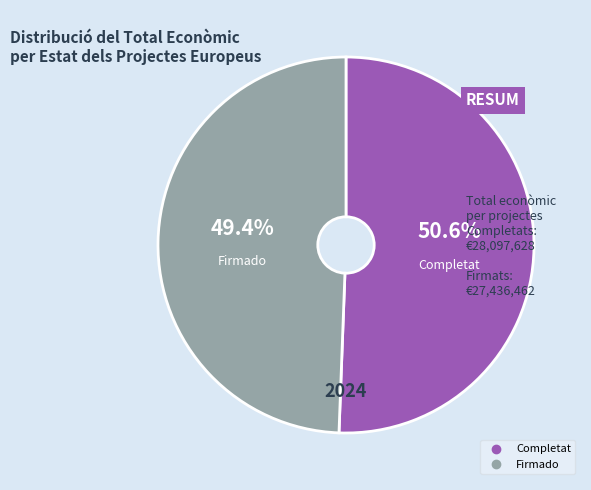

Is there any slice that represents more than half of the pie?

Yes